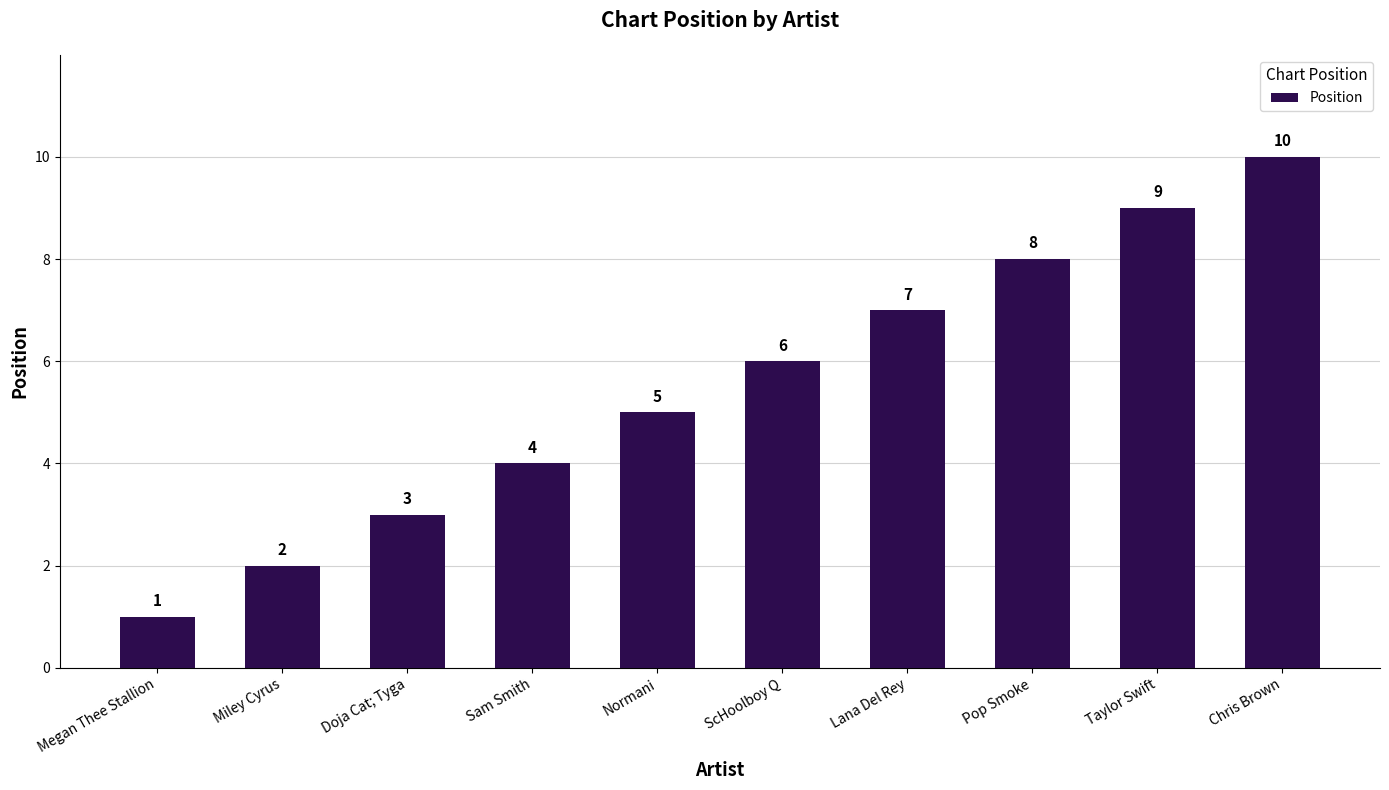

Reading right to left, extract all data points from this chart.

Chris Brown=10	Taylor Swift=9	Pop Smoke=8	Lana Del Rey=7	ScHoolboy Q=6	Normani=5	Sam Smith=4	Doja Cat; Tyga=3	Miley Cyrus=2	Megan Thee Stallion=1